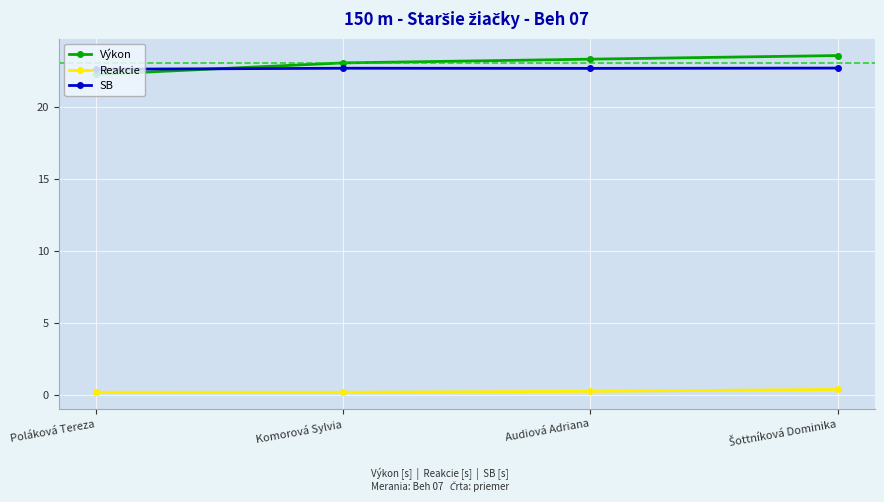

How many Reakcie values are between 0 and 1?

4